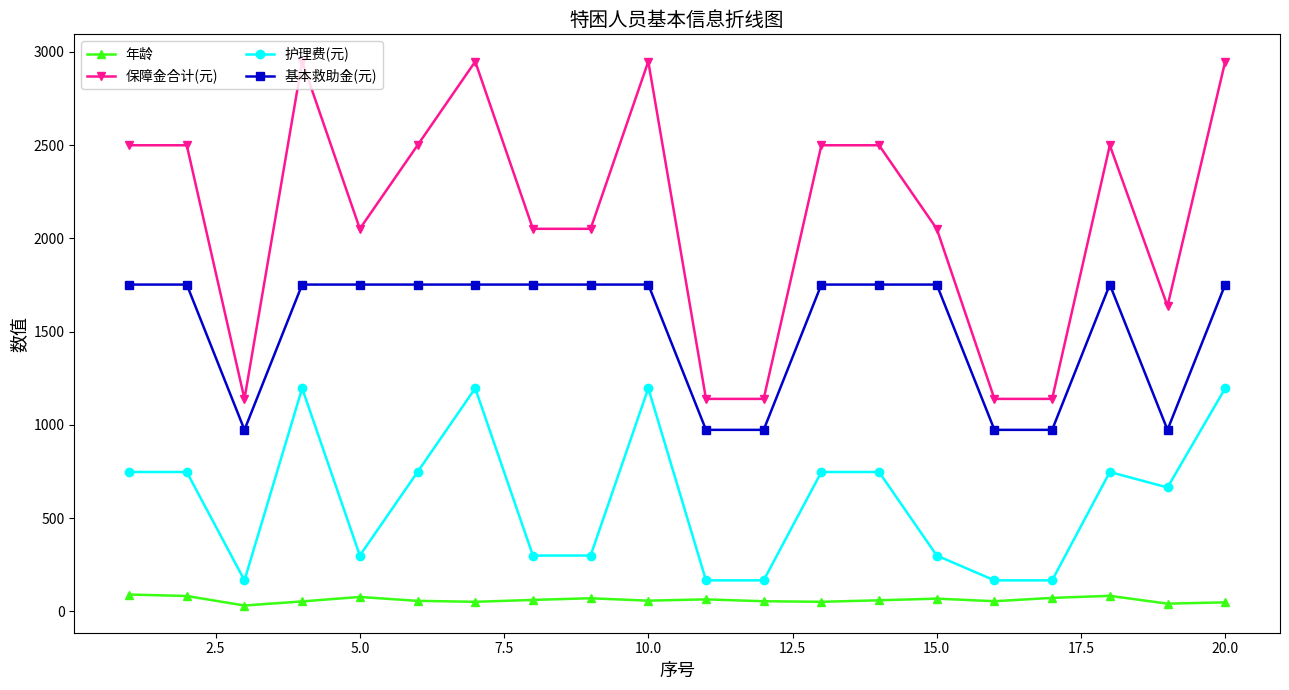

What is the minimum value for 护理费(元)?

166